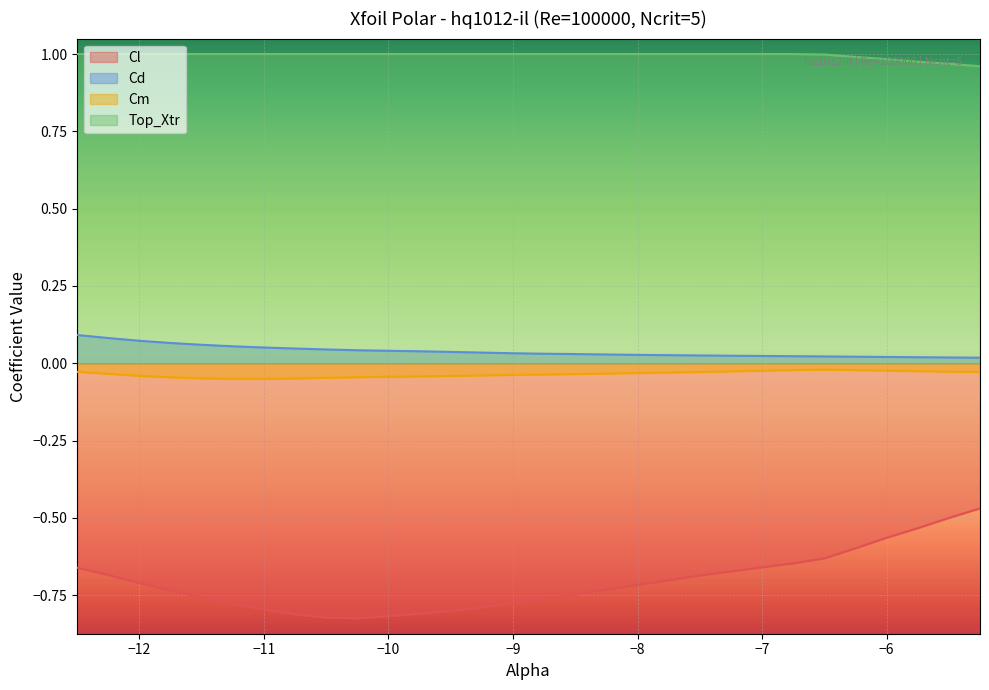

How many categories are shown in the chart?

30